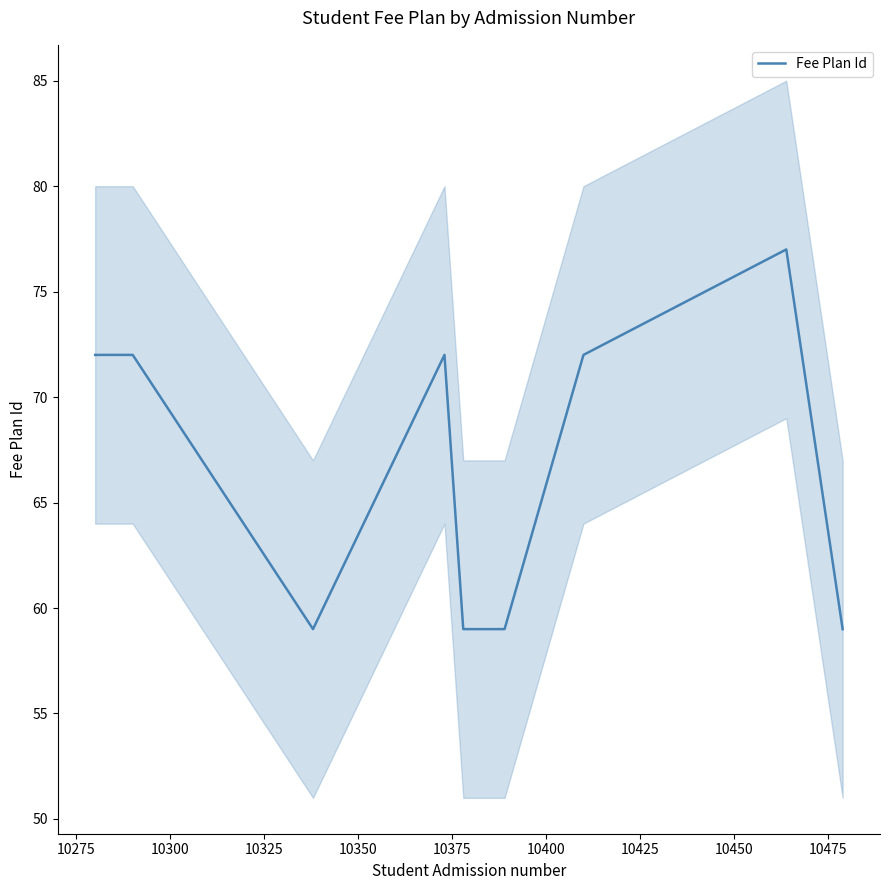

How many values exceed 72?

1